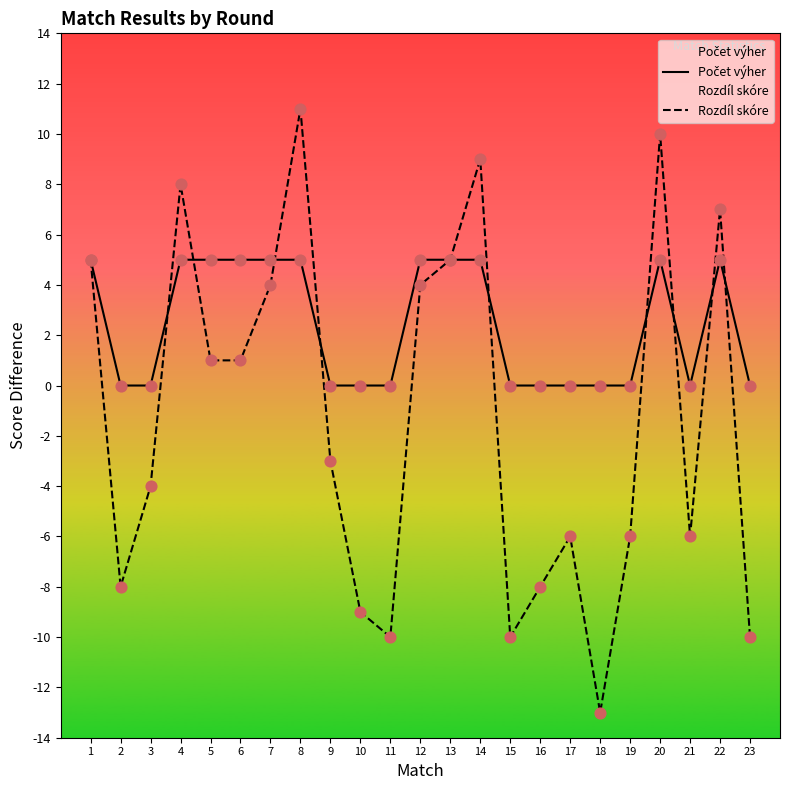

At how many categories does at least one series exceed 6?

5